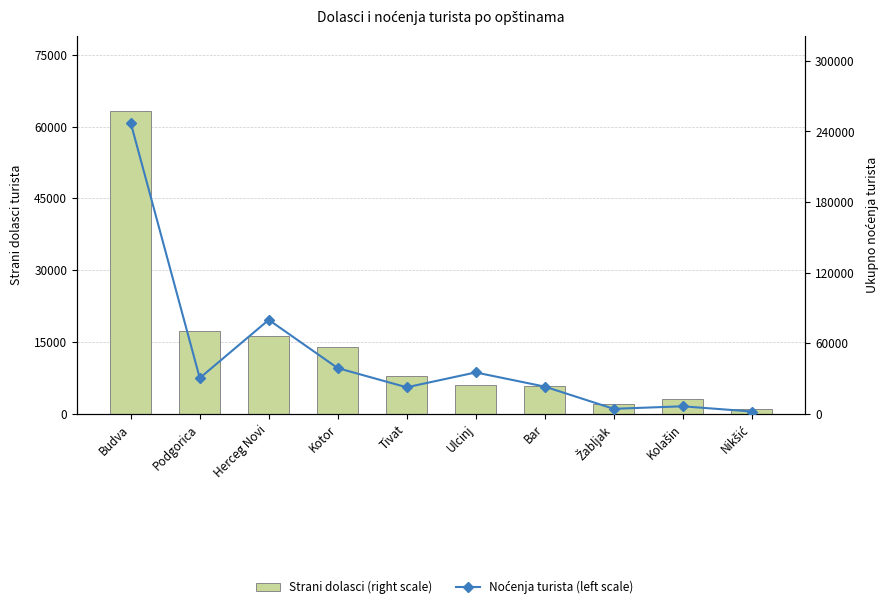

What is the value of the Strani dolasci (right scale) bar at the 4th from the left?

13875